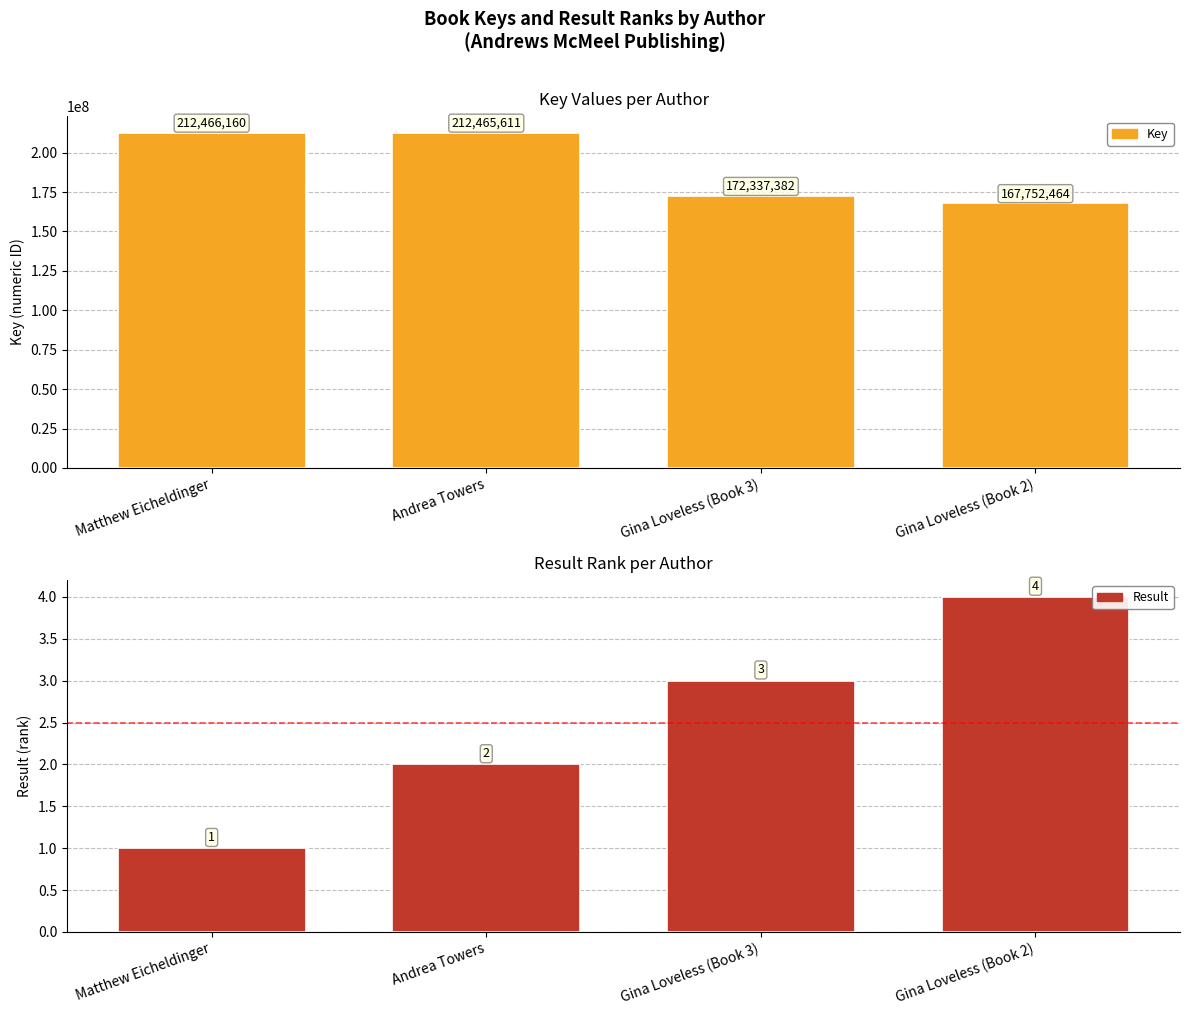

At how many categories does at least one series exceed 18839962?

4